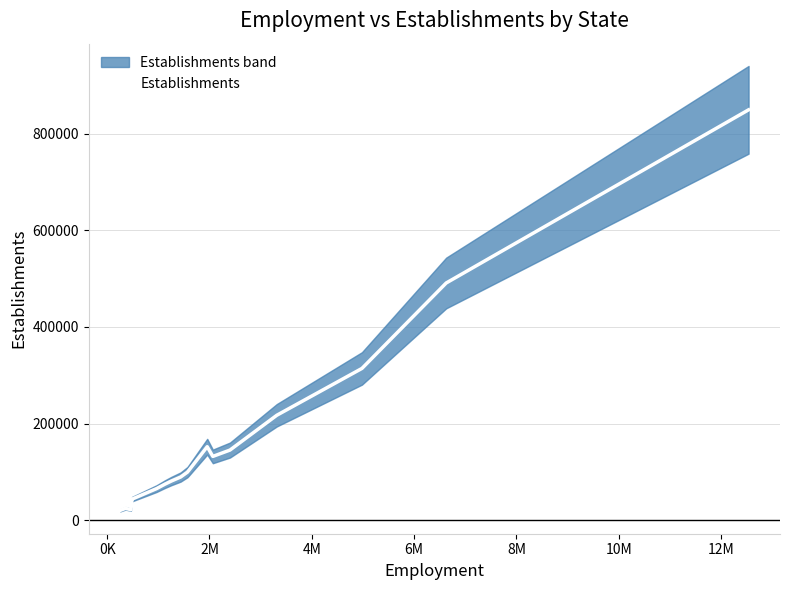

How many categories are shown in the chart?

20